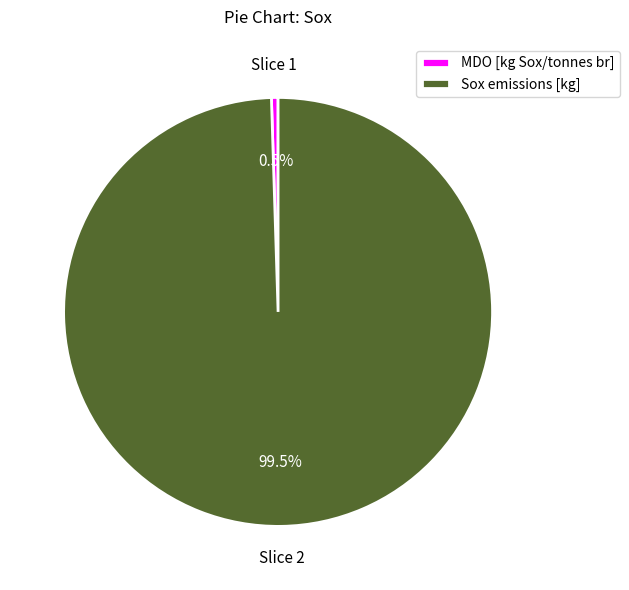

To the nearest percent, what is the average slice percentage?

50%